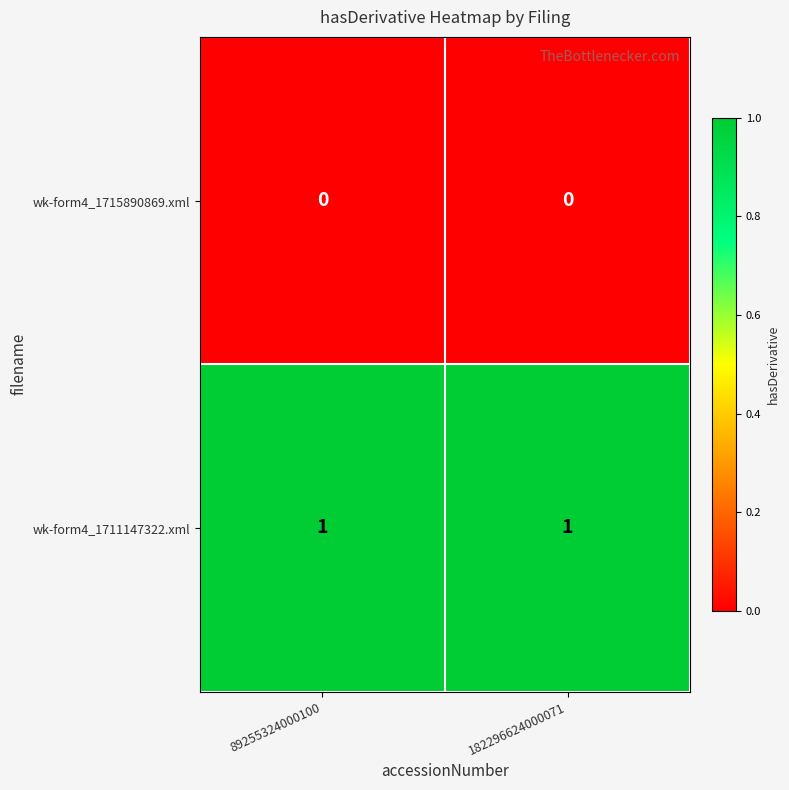

At 89255324000100, list the series in order from largest to smallest.

wk-form4_1711147322.xml, wk-form4_1715890869.xml